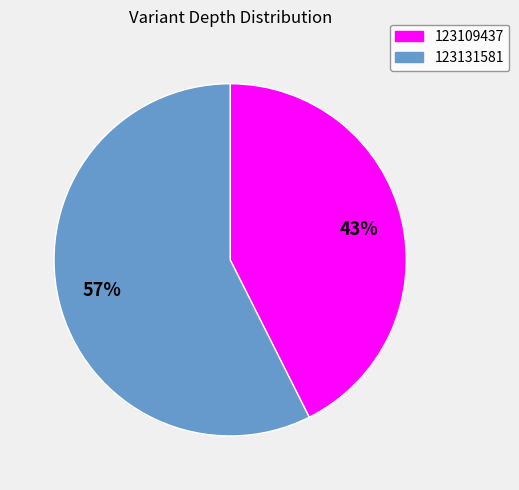

Is it true that 123109437 is 56% of the pie?

False